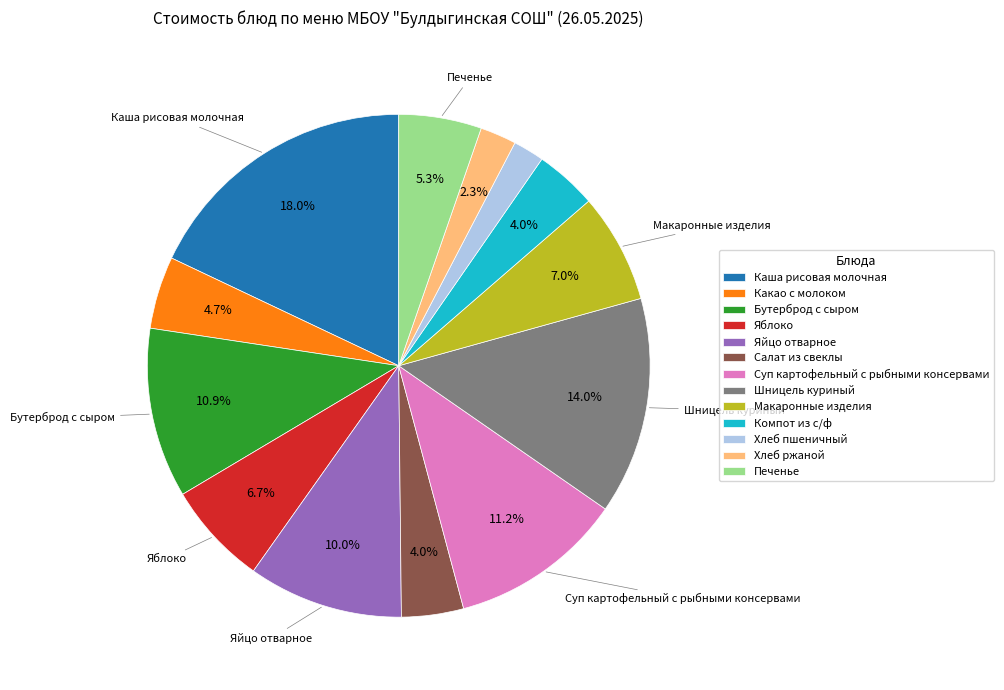

True or false: Салат из свеклы accounts for 13% of the total.

False